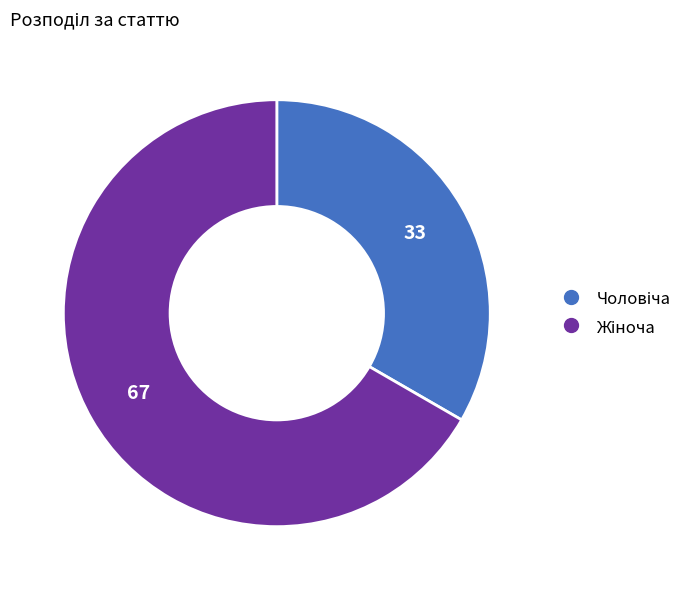

Is there any slice that represents more than half of the pie?

Yes